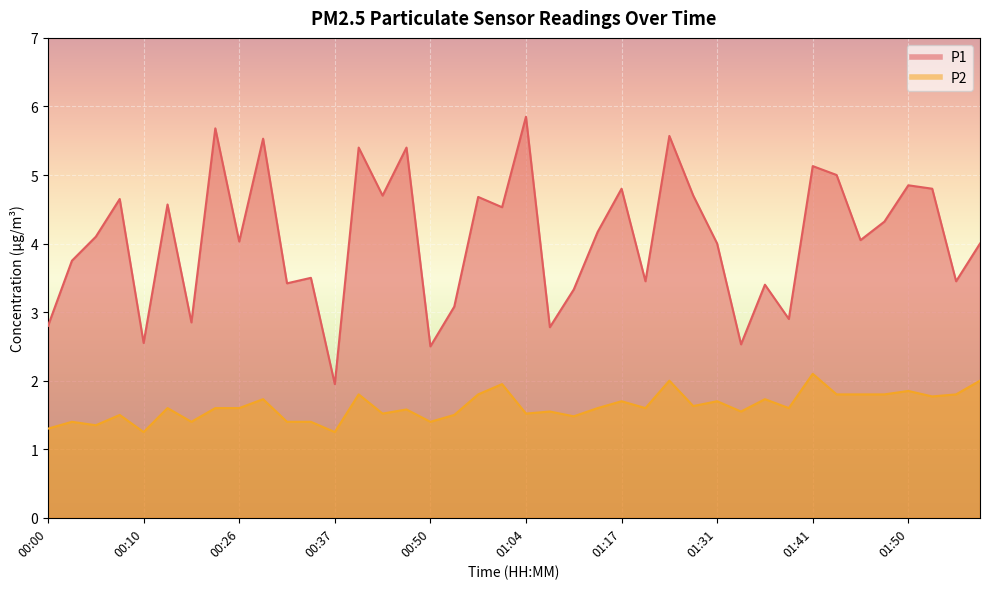

True or false: P2 has more than 1 points higher than both neighbors.

True